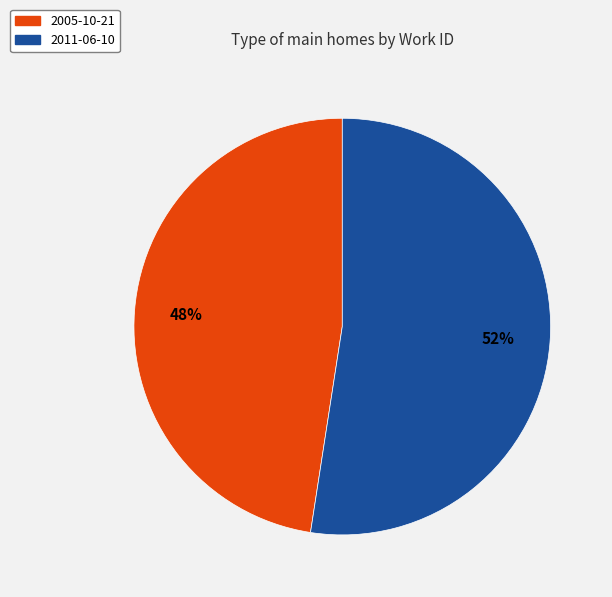

Is there any slice that represents more than half of the pie?

Yes